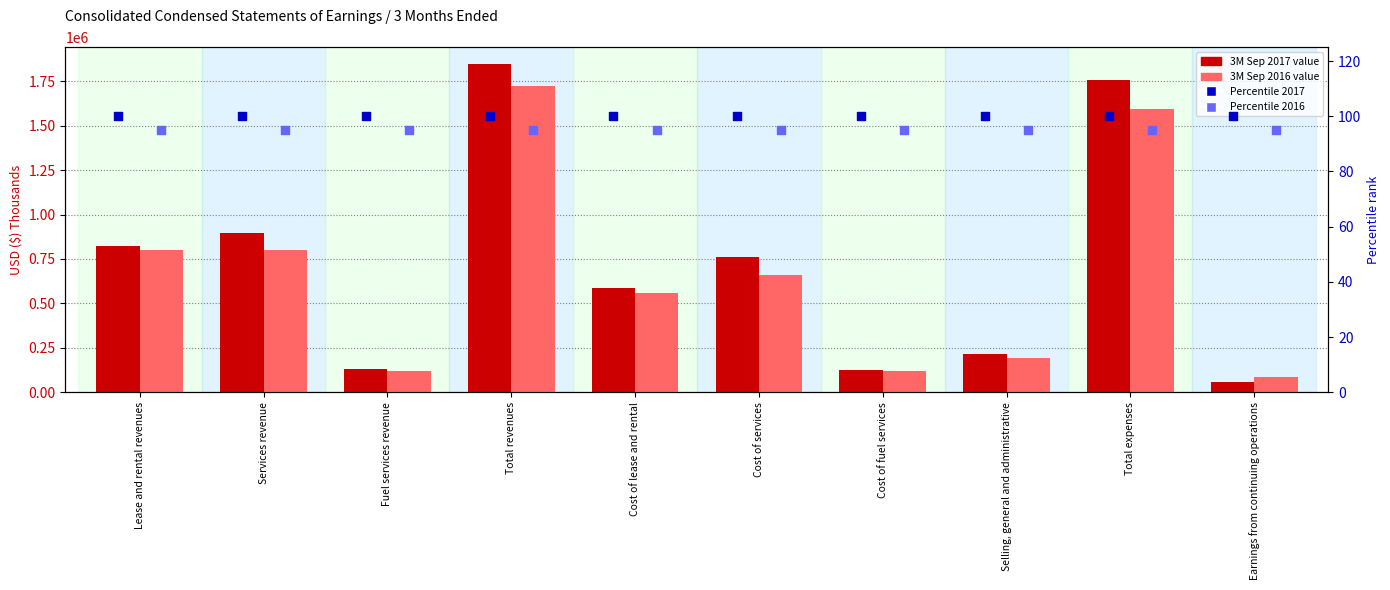

What is the total value across all series at Total expenses?

3347101